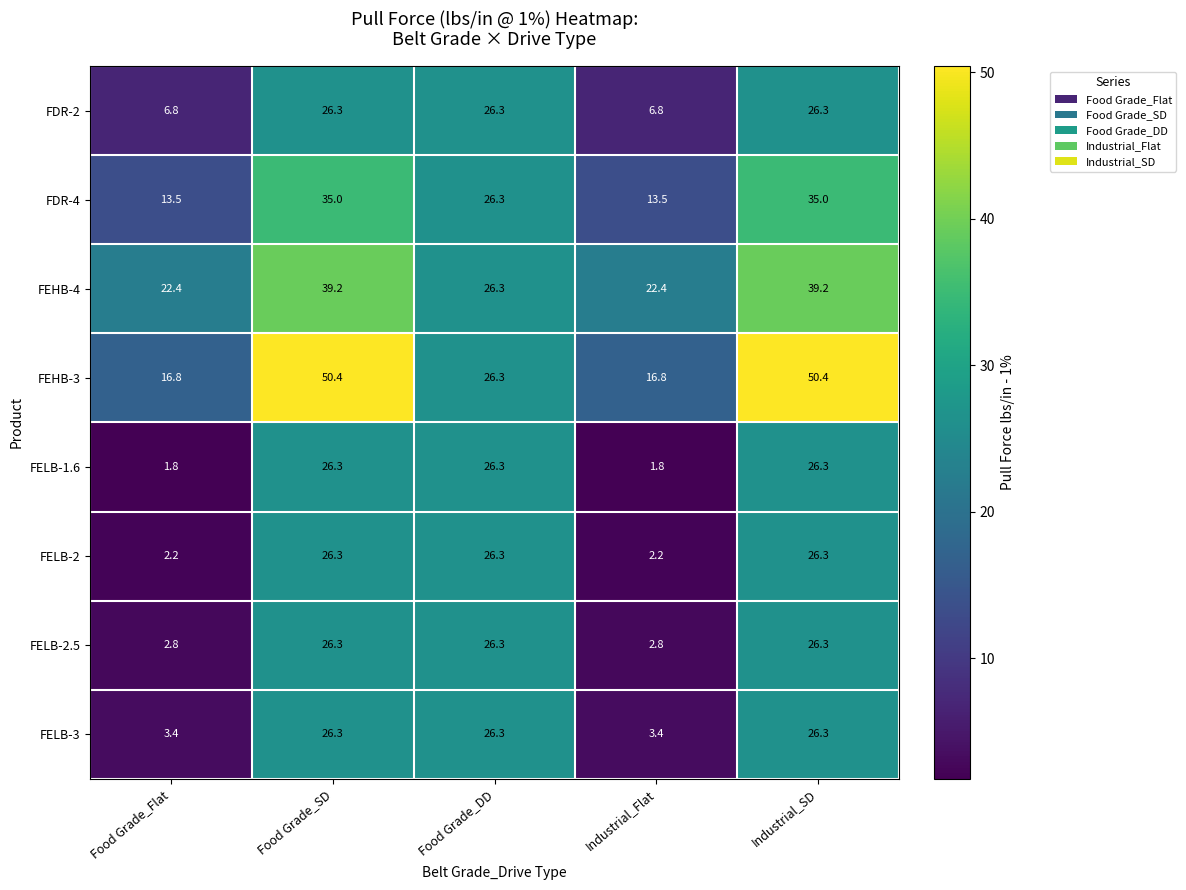

Which series has the widest spread of values?

FEHB-3